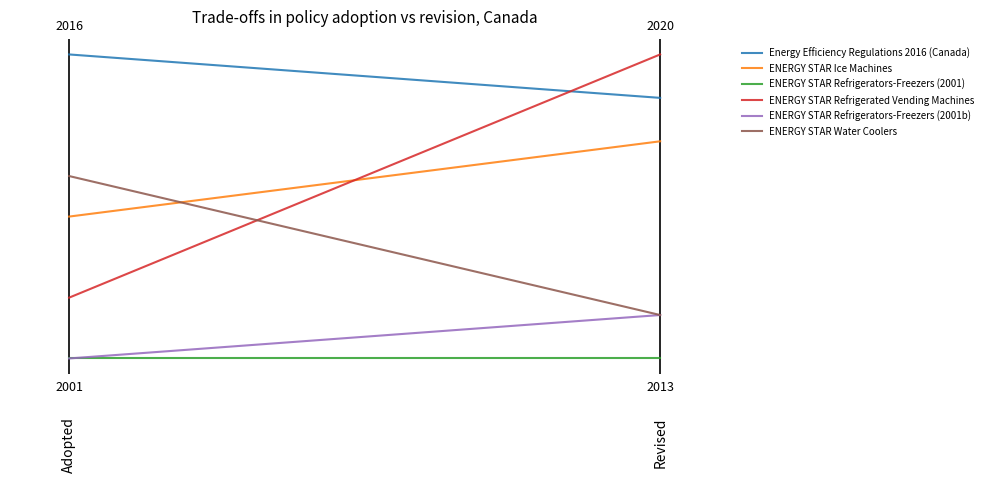

Rank the series by their maximum value, from lowest to highest.

ENERGY STAR Refrigerators-Freezers (2001), ENERGY STAR Refrigerators-Freezers (2001b), ENERGY STAR Water Coolers, ENERGY STAR Ice Machines, Energy Efficiency Regulations 2016 (Canada), ENERGY STAR Refrigerated Vending Machines